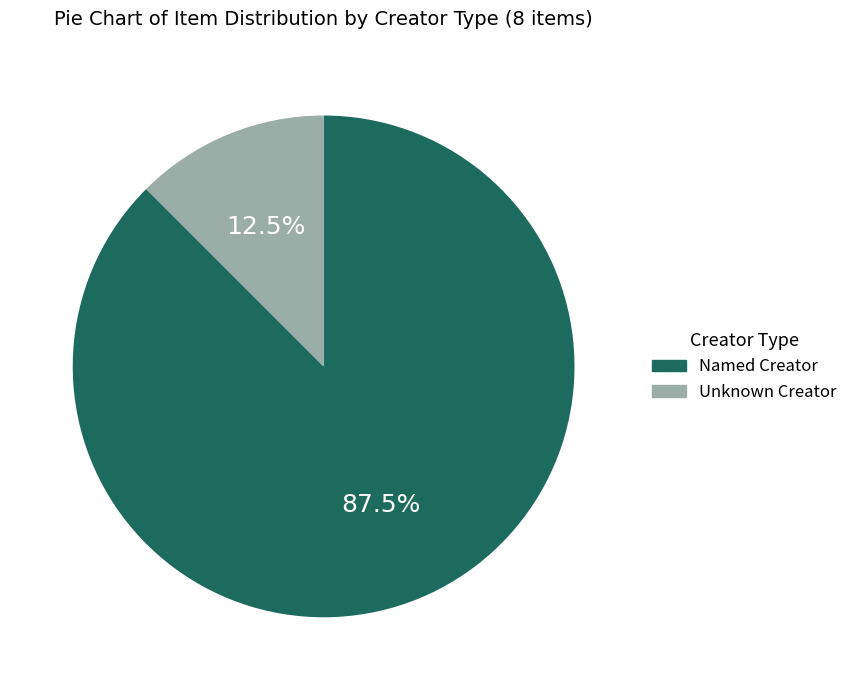

Is there any slice that represents more than half of the pie?

Yes